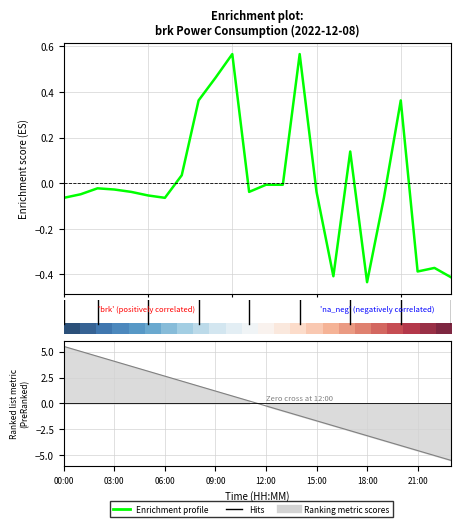

Is it true that Enrichment profile equals -0.1 at 5?

True